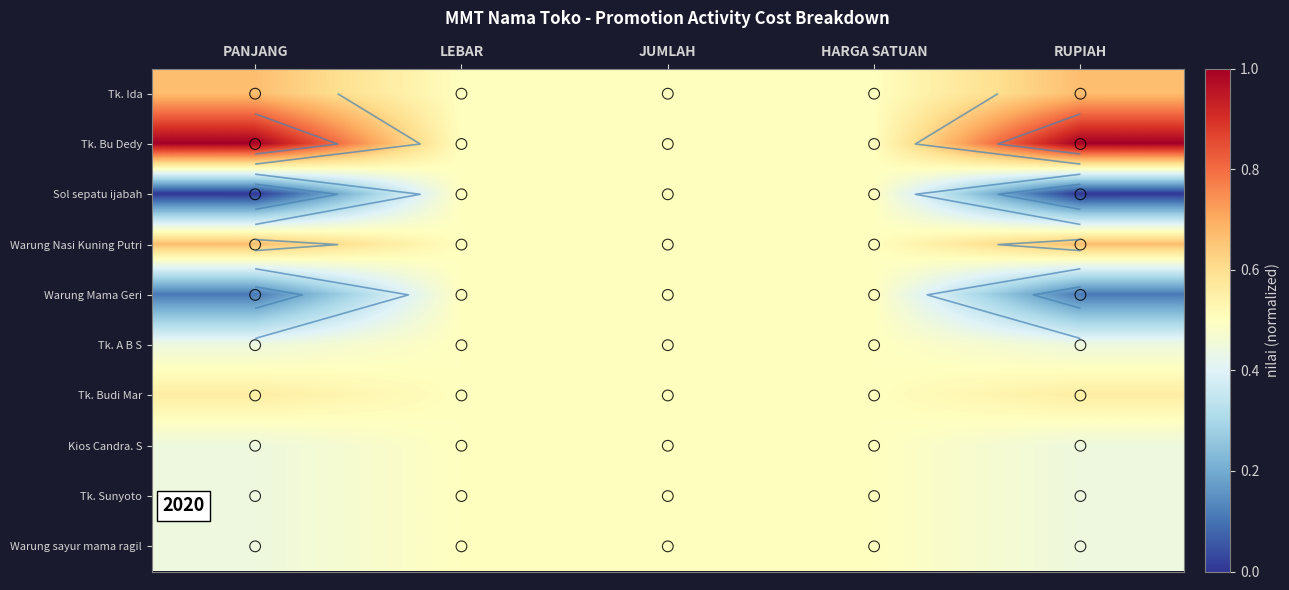

Is the value of Tk. Sunyoto at LEBAR greater than the value of Sol sepatu ijabah at PANJANG?

Yes